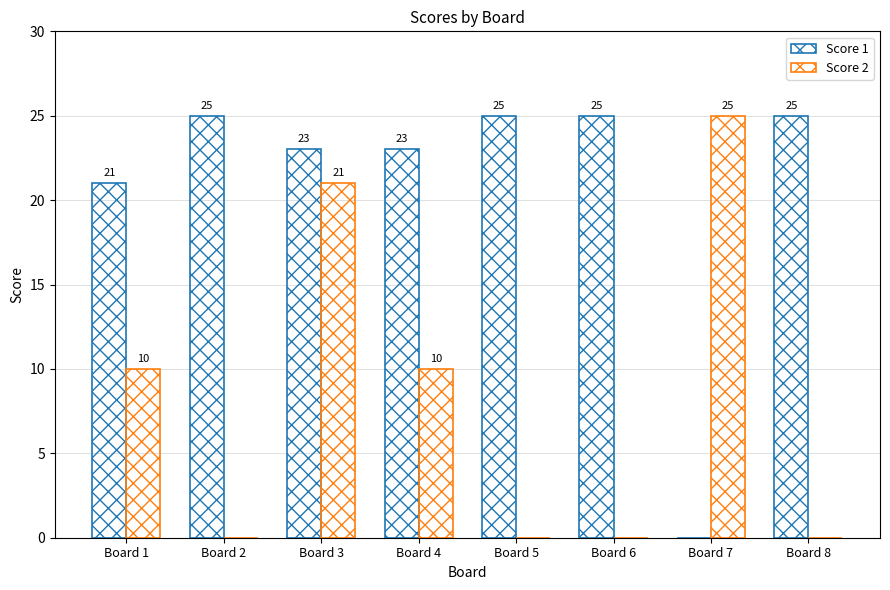

Are the bars grouped side by side (vs. stacked)?

Yes